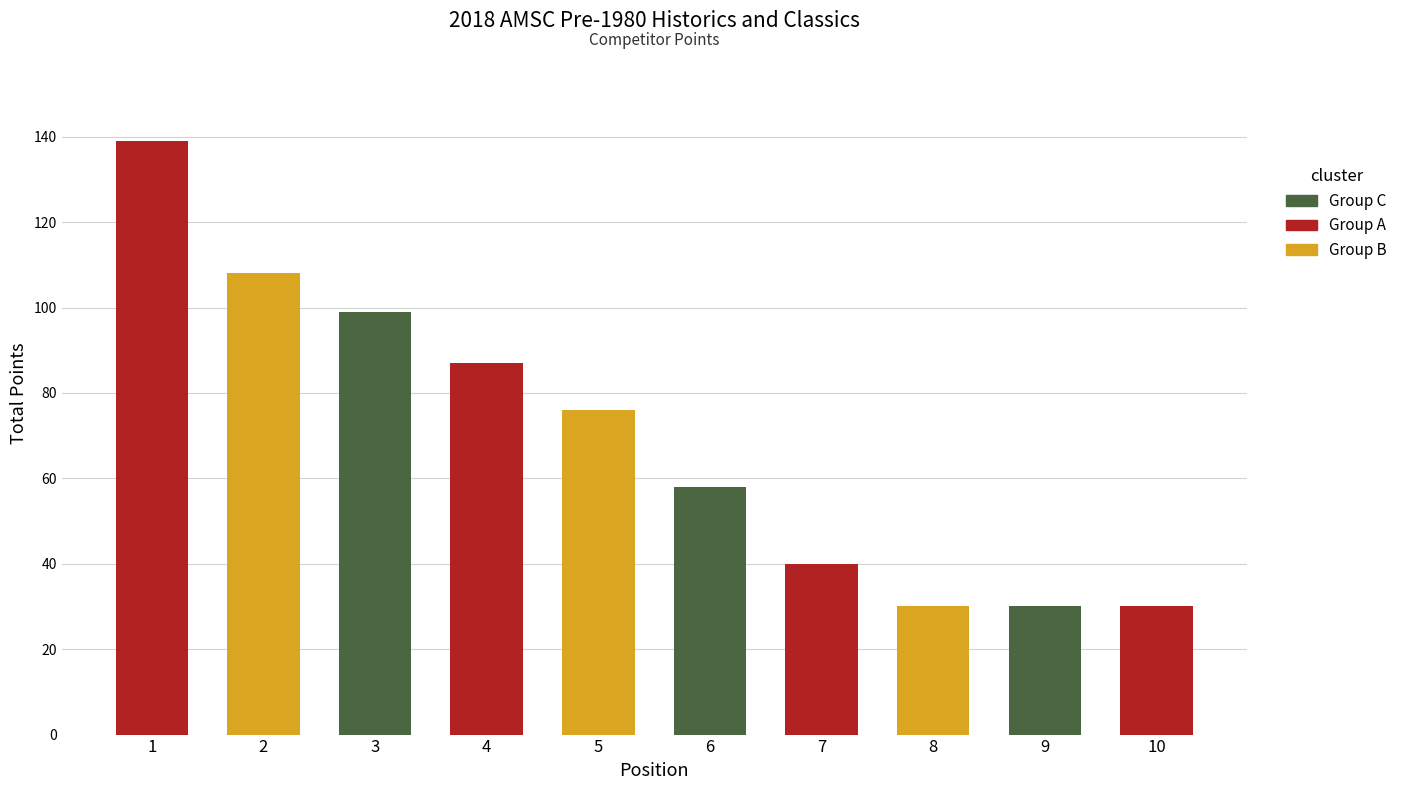

Reading right to left, what are all the values shown in this chart?

30	30	30	40	58	76	87	99	108	139